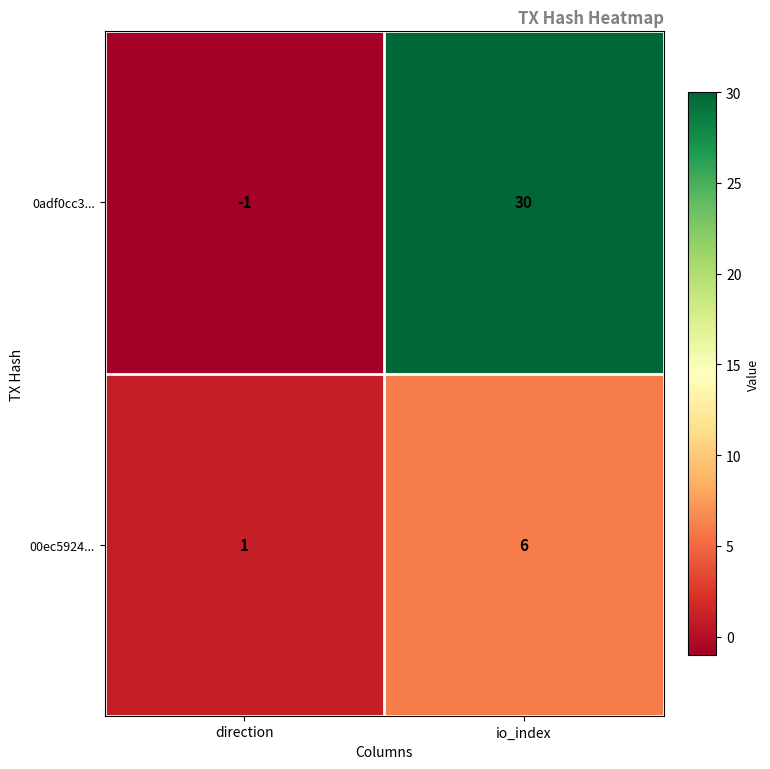

Between direction and io_index, which series saw the biggest shift?

0adf0cc3...